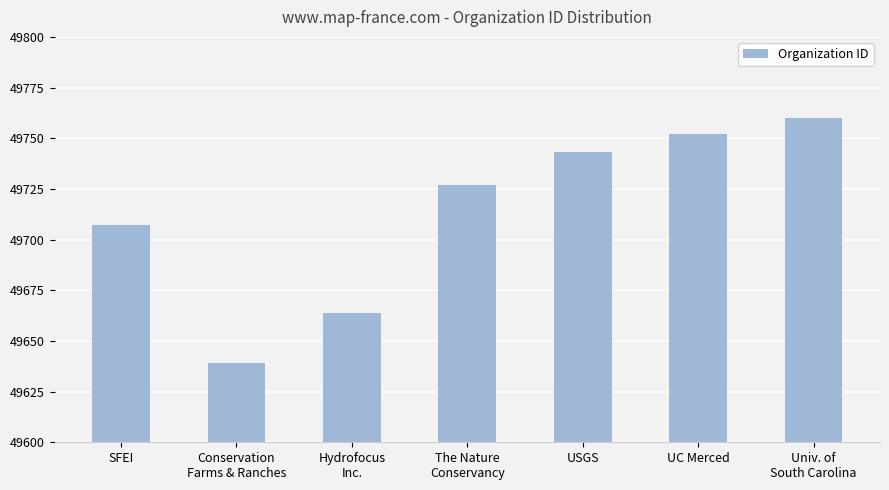

Does the chart contain stacked bars?

No